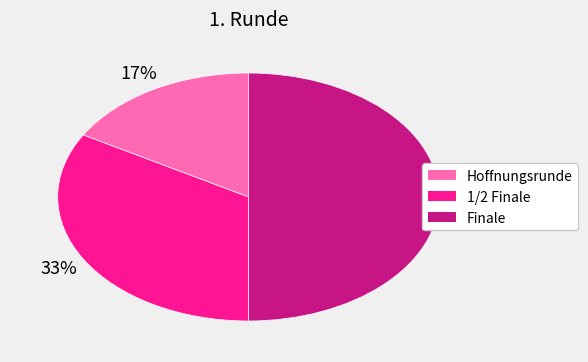

Rank the categories by value from lowest to highest.

Hoffnungsrunde, 1/2 Finale, Finale